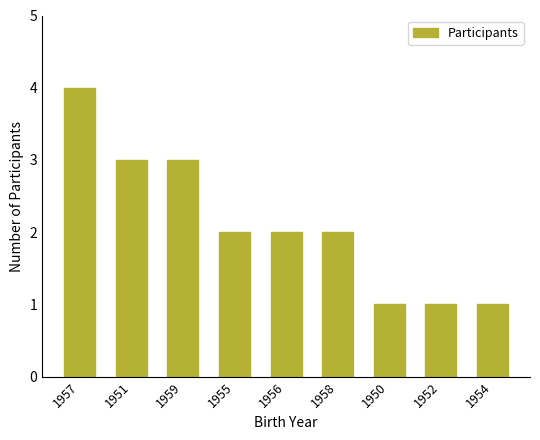

The chart shows a value of 1 at 1959. True or false?

False